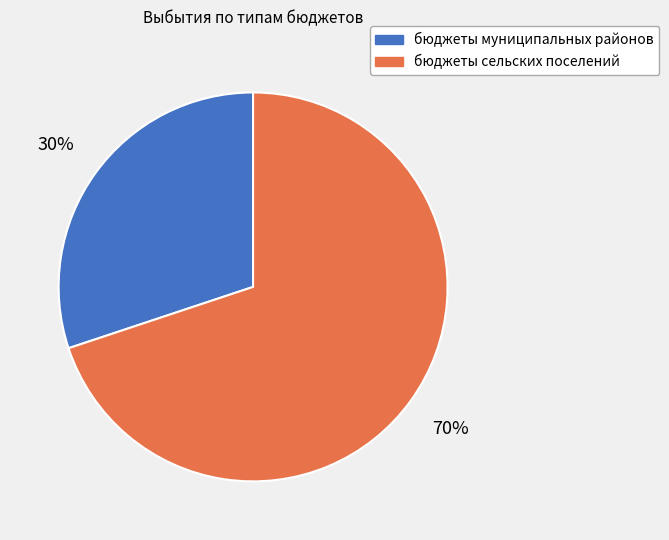

Does бюджеты муниципальных районов account for over 50% of the chart?

No